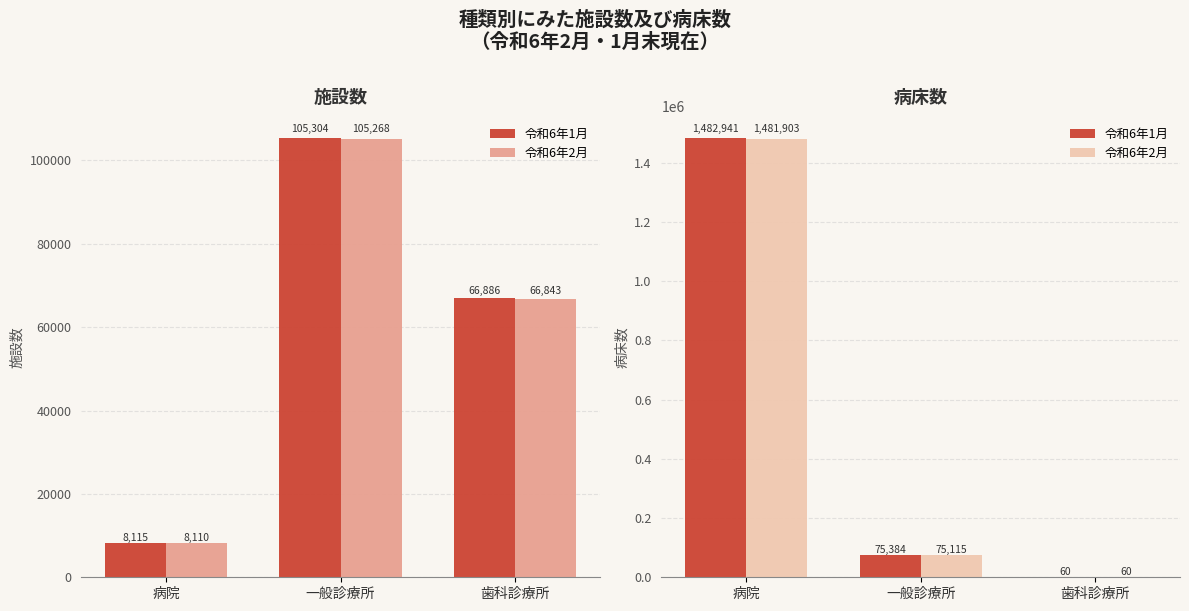

Is the value of 令和6年1月 at 歯科診療所 greater than the value of 令和6年2月 at 病院?

No